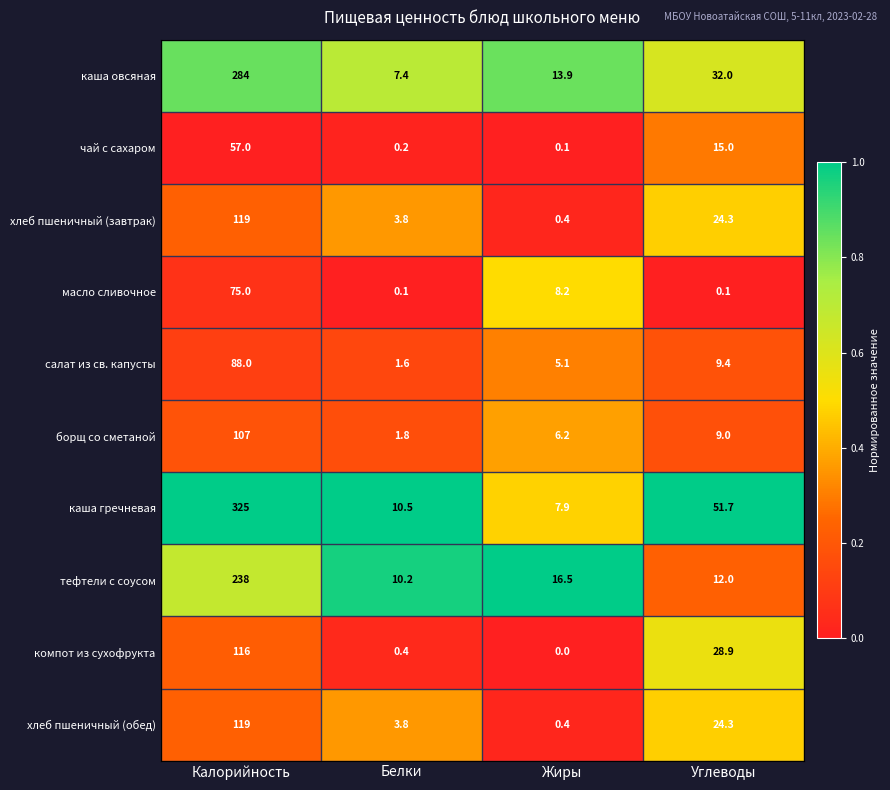

At how many categories does at least one series exceed 0?

4